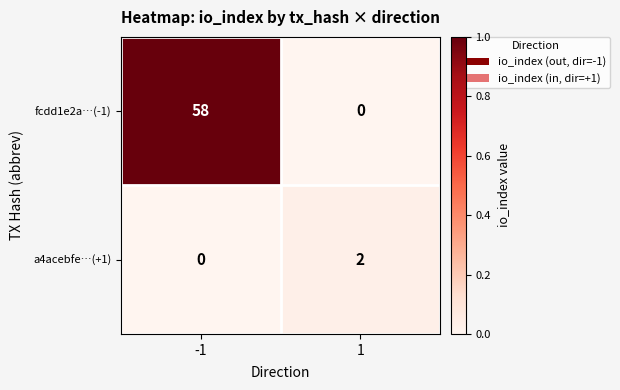

Read the fcdd1e2a…(-1) value at -1, to the nearest 10.

60